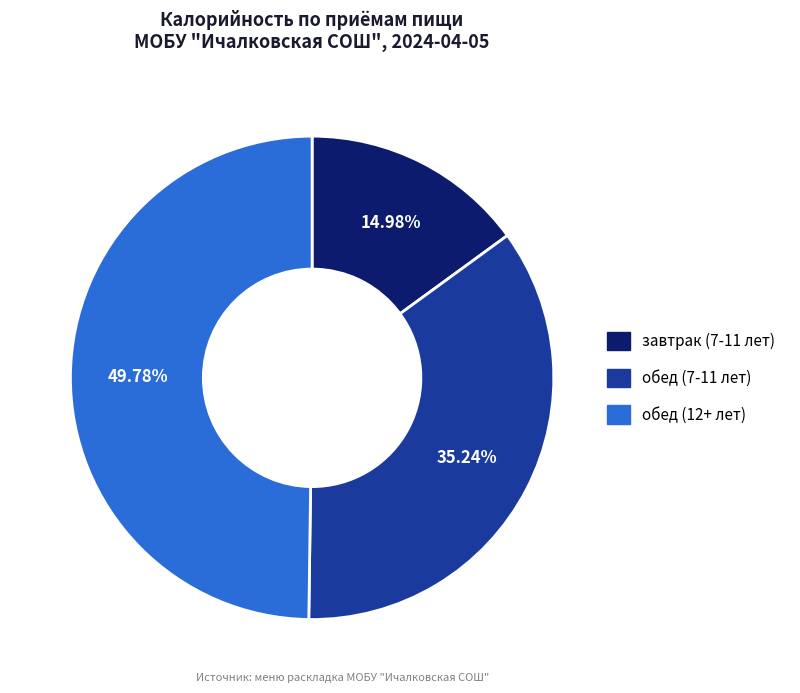

What is the largest slice in the pie chart?

обед (12+ лет)